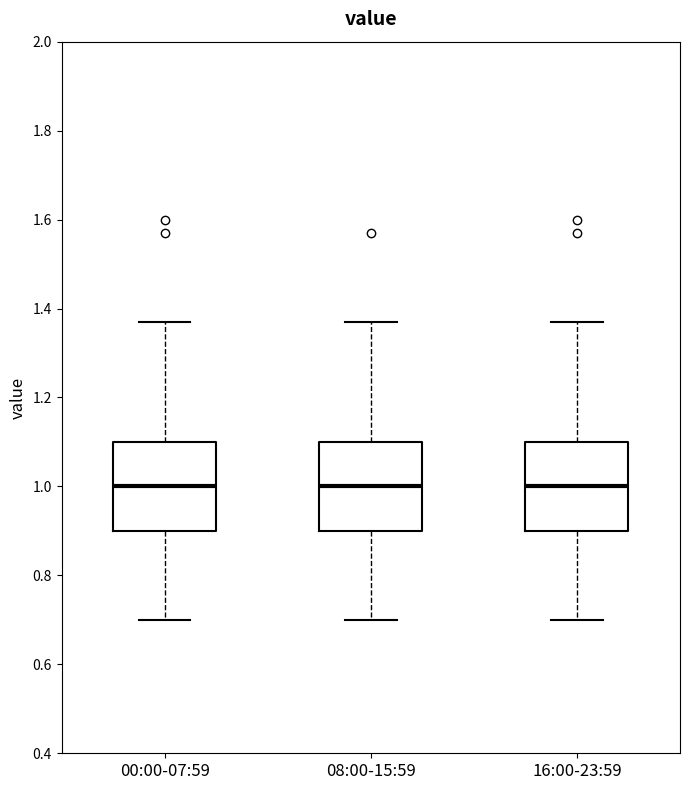

Where does the median line of the box for 00:00-07:59 sit on the y-axis? The values are not printed on the chart, so give them approximately, as read against the axis.

1.00